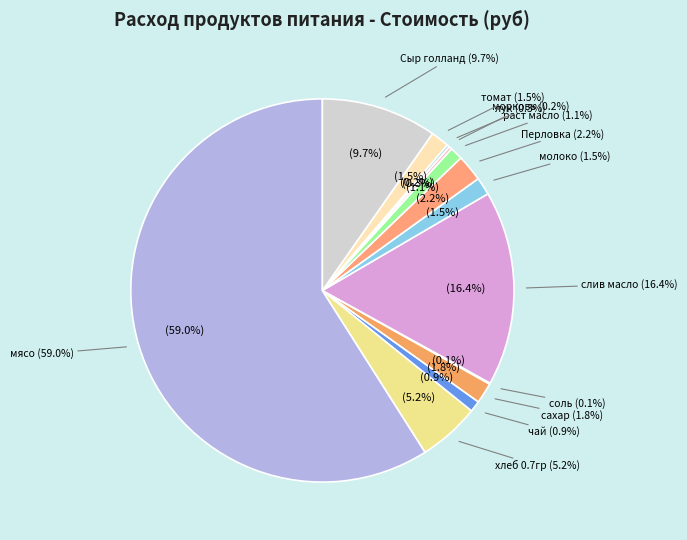

Count the number of slices in the pie.

13